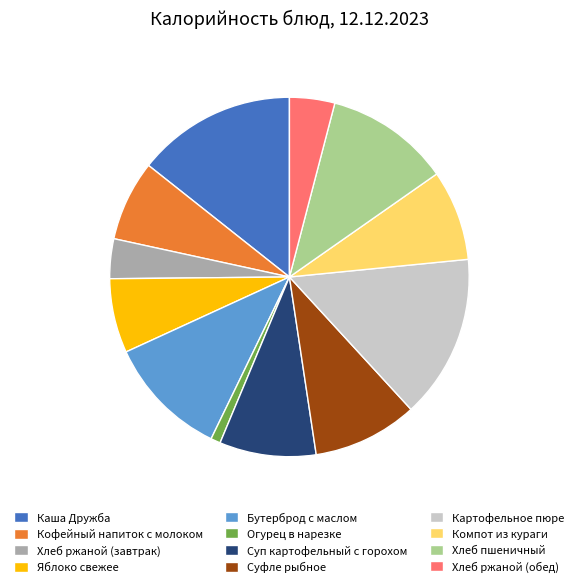

Does any single category account for the majority?

No